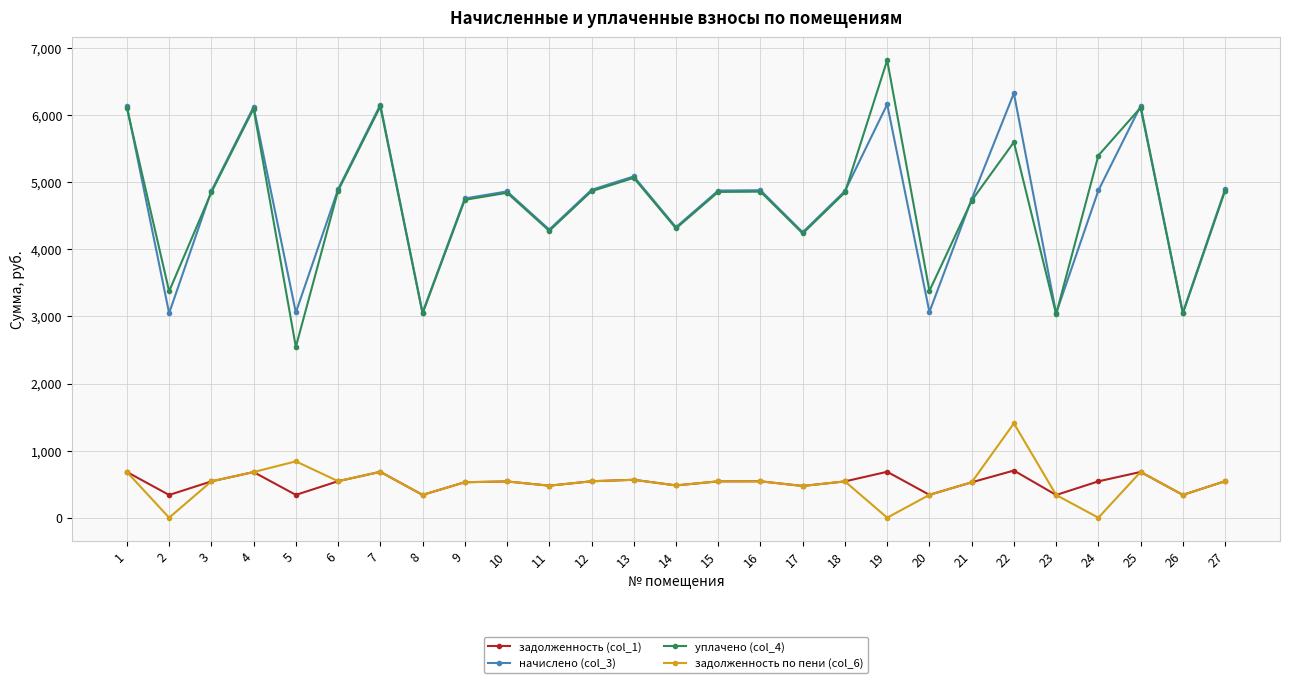

True or false: уплачено (col_4) has more than 2 points higher than both neighbors.

True